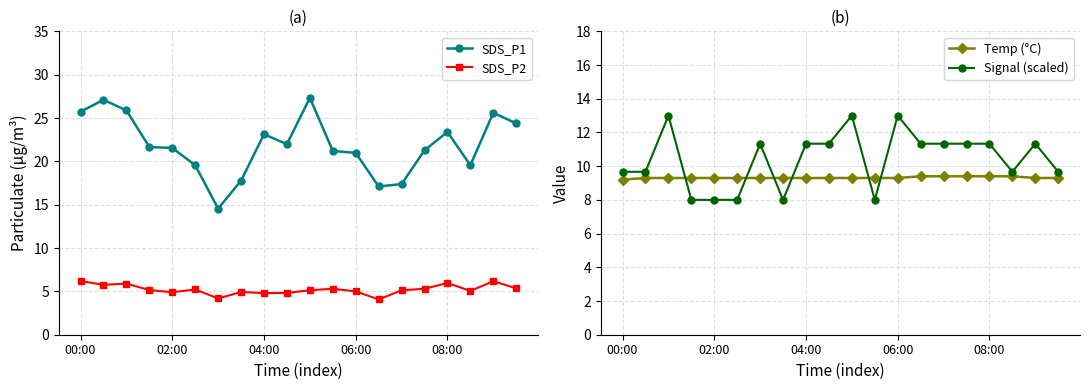

List the series in order of their peak value, lowest first.

SDS_P2, Temp (°C), Signal (scaled), SDS_P1